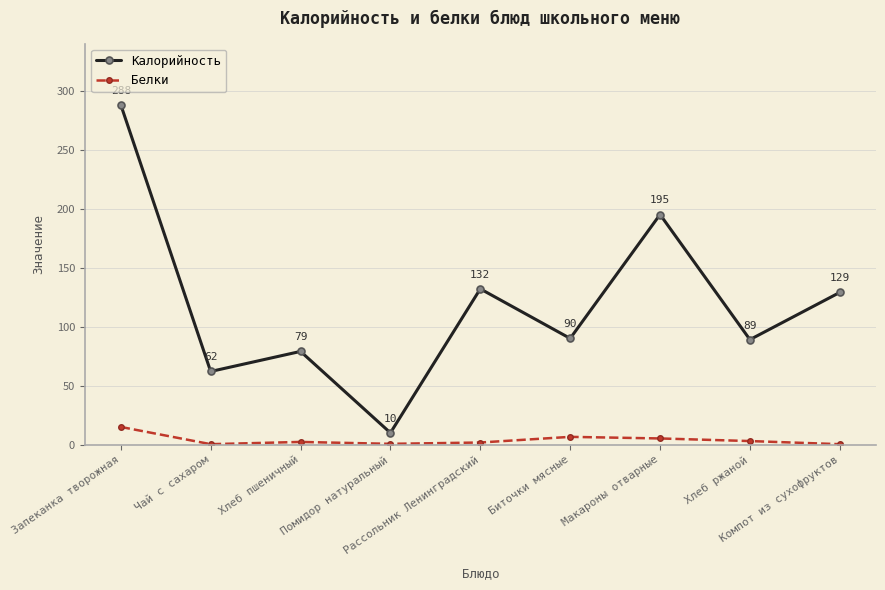

Is the value of Белки at Помидор натуральный greater than the value of Калорийность at Запеканка творожная?

No